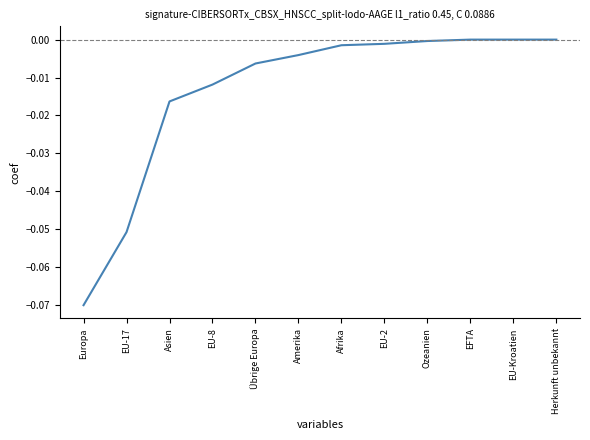

What is the difference between the second highest and second lowest values?

0.1